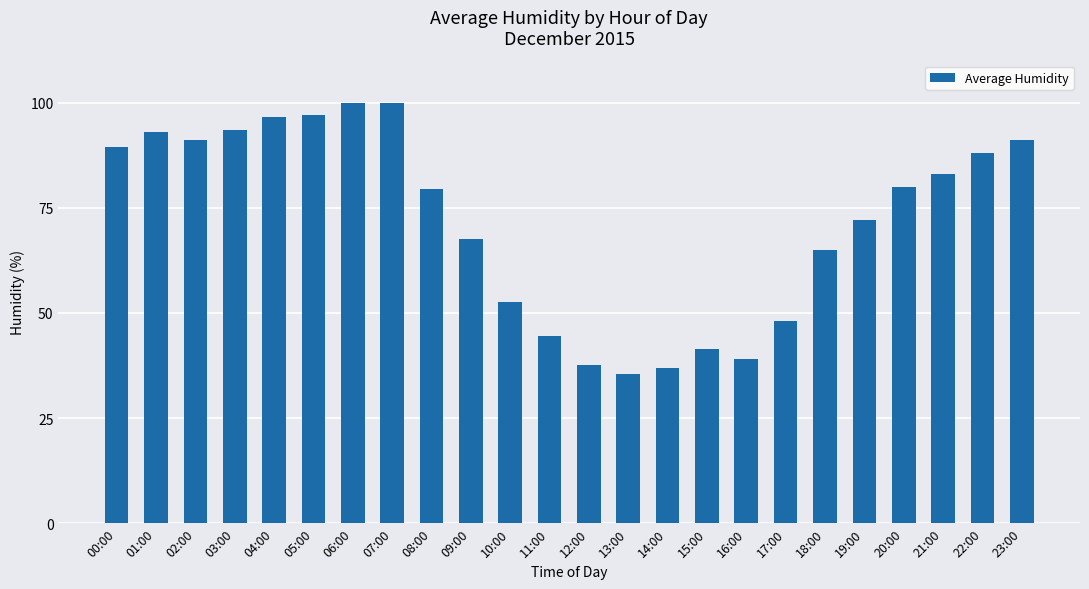

What value does the data have at 05:00?

97.0